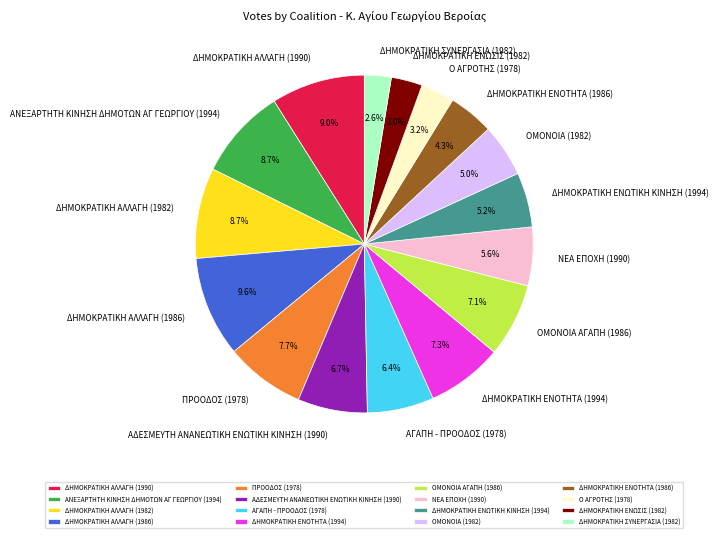

Does any single category account for the majority?

No